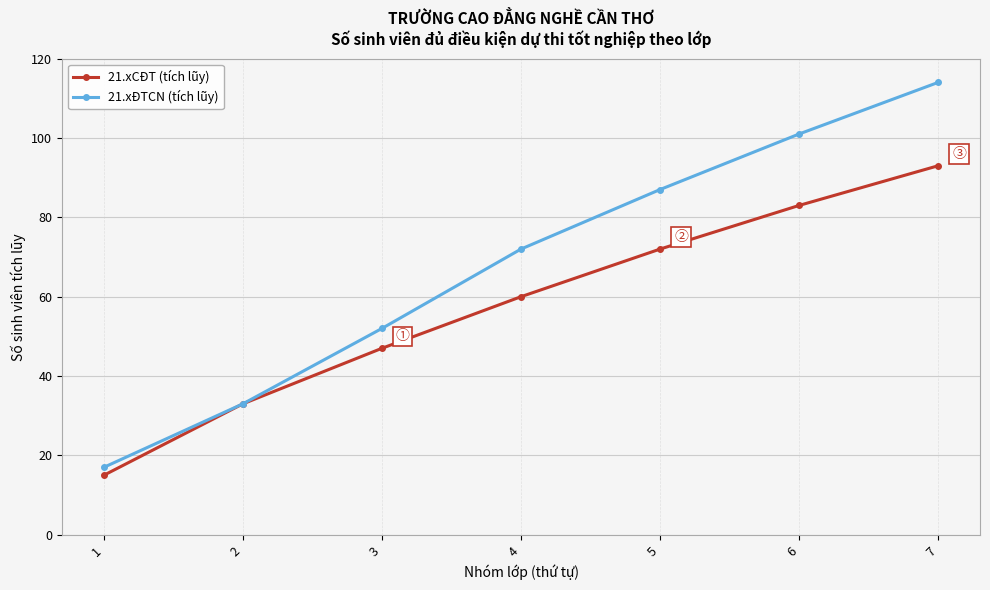

Read the 21.xCĐT (tích lũy) value at 5, to the nearest 10.

70